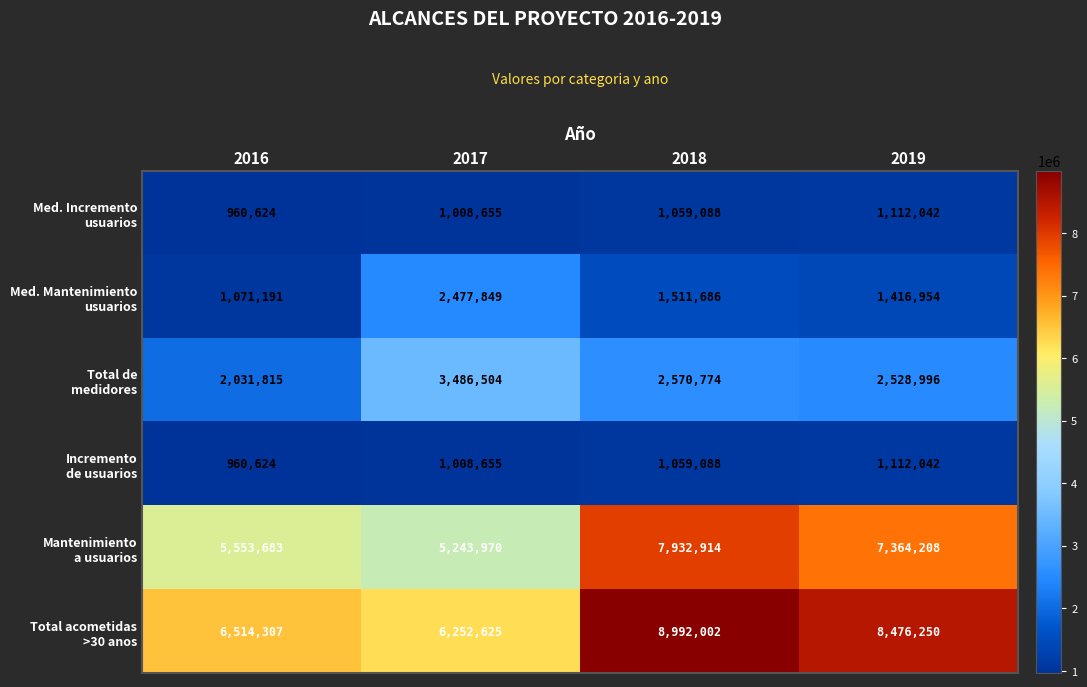

At which category is the sum across all series the highest?

2018